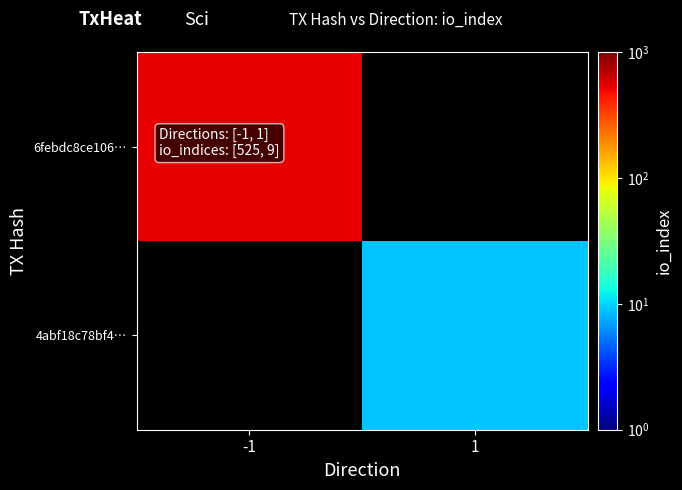

Is it true that 6febdc8ce106… equals 525.0 at -1?

True